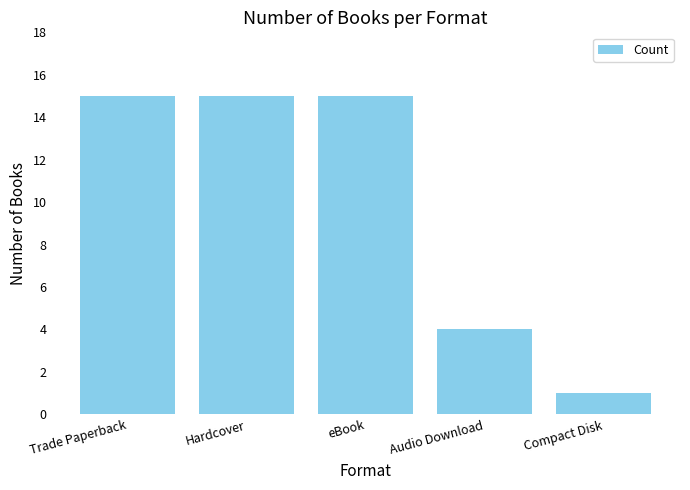

What is the approximate value at Trade Paperback, to the nearest 5?

15